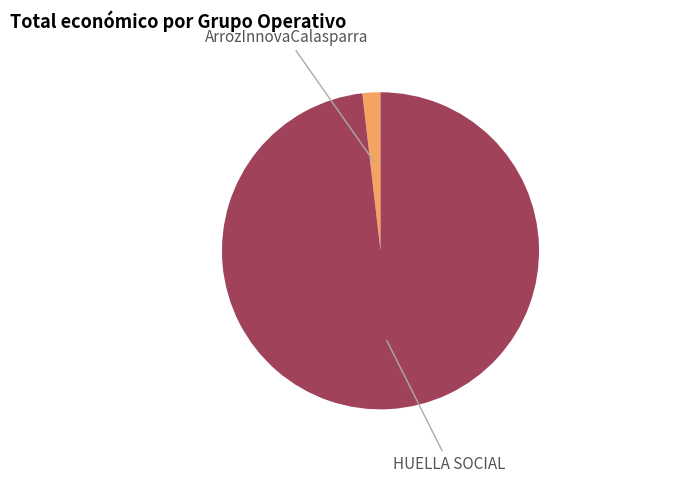

Between ArrozInnovaCalasparra and HUELLA SOCIAL, which is larger?

HUELLA SOCIAL